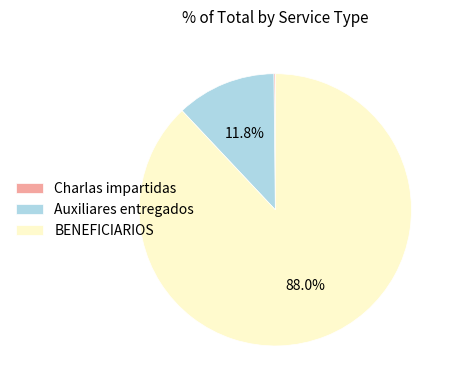

To the nearest percent, what is the average slice percentage?

33%